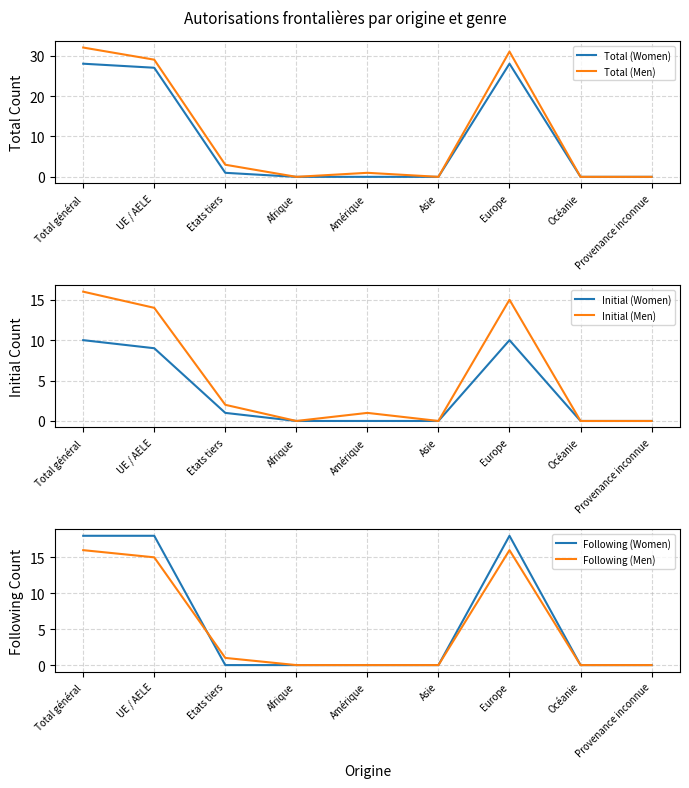

How many values in the Initial (Men) series are below 1?

4